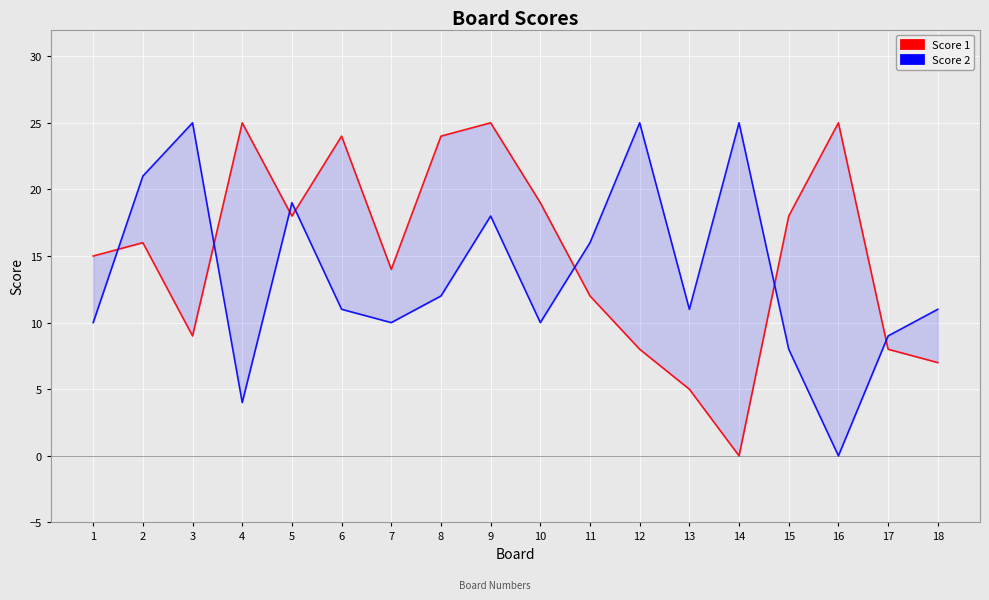

How many lines are shown in the chart?

2